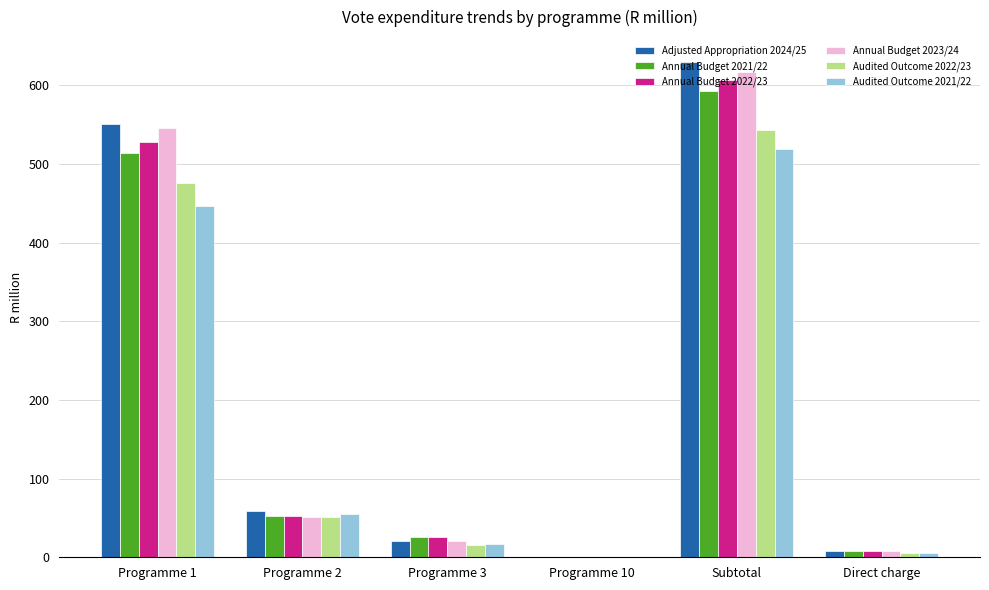

The value of Adjusted Appropriation 2024/25 at Programme 2 is 58.6. True or false?

True